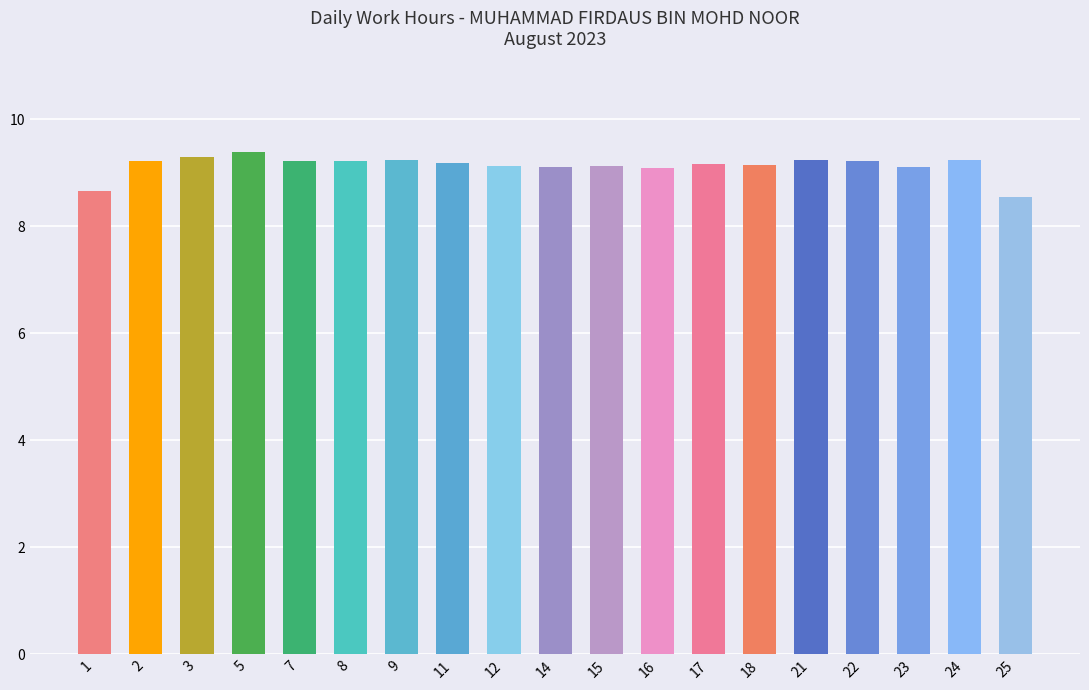

What is the sum of all values?

173.5